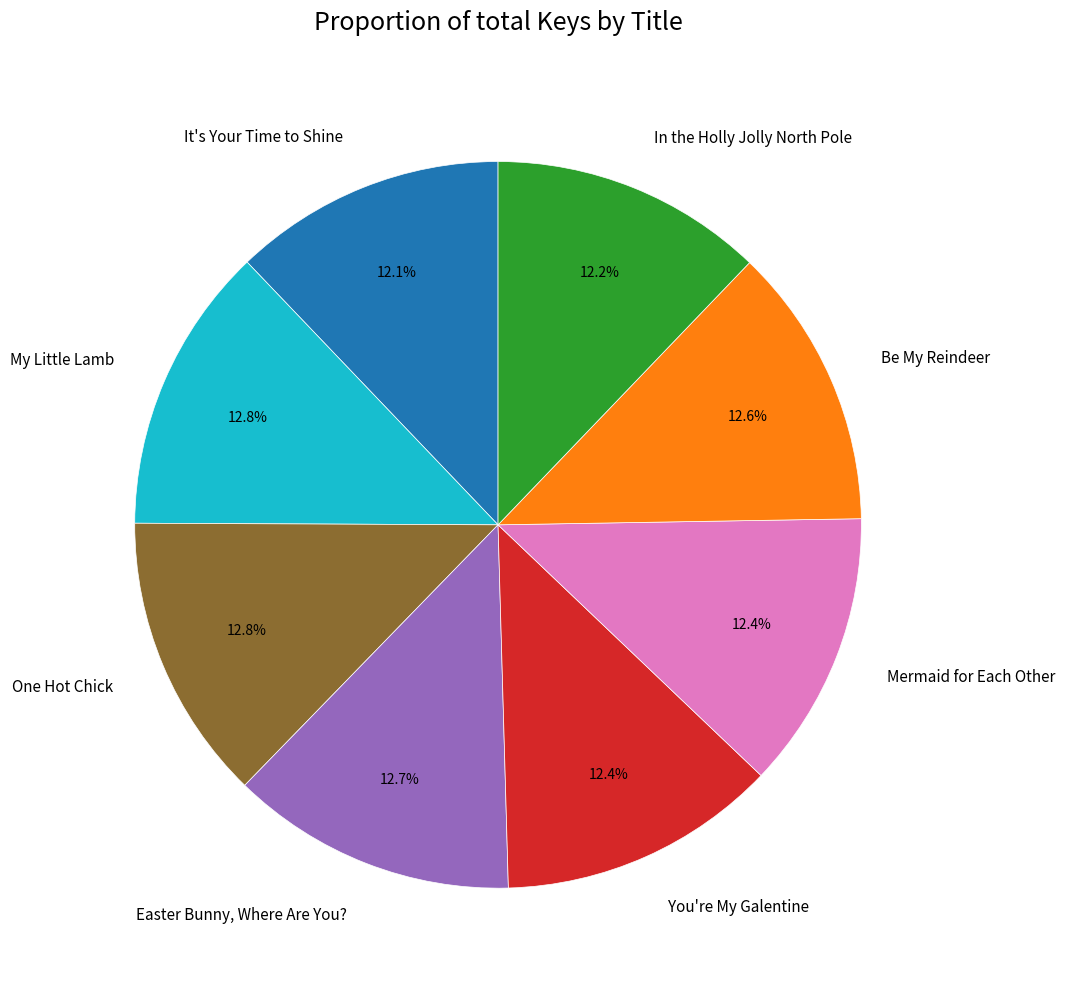

To the nearest percent, what is the combined percentage of My Little Lamb and One Hot Chick?

26%